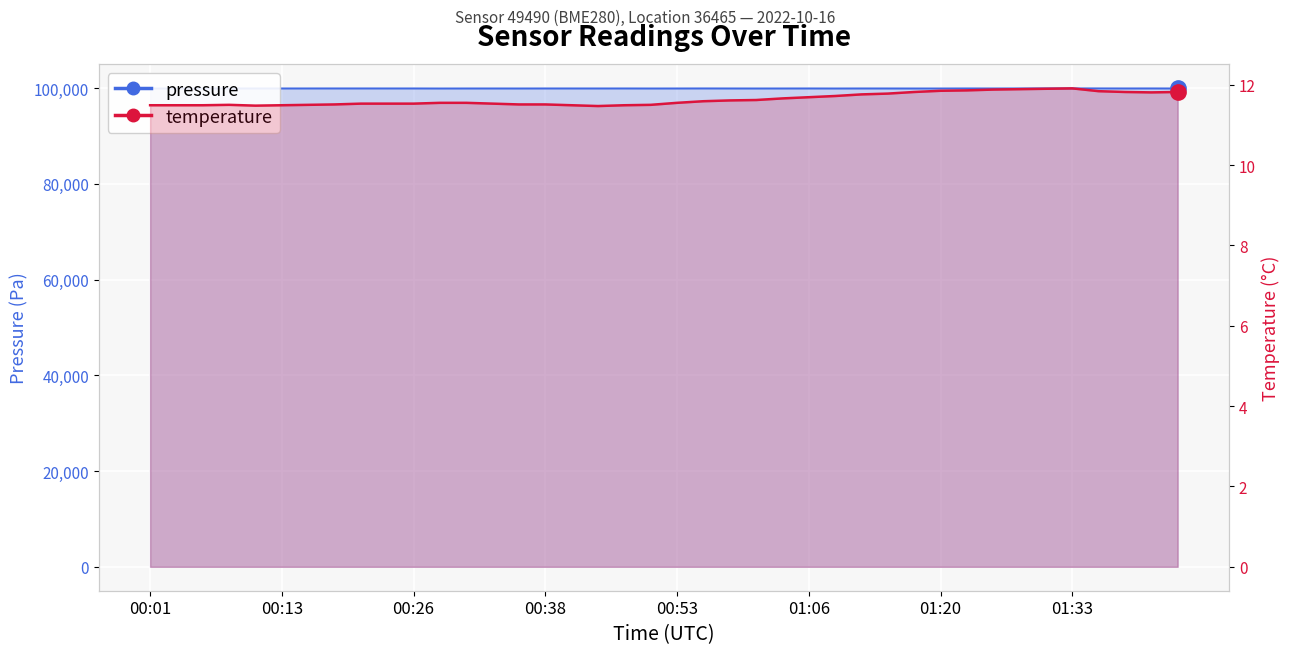

What is the minimum value shown in the chart?

11.5